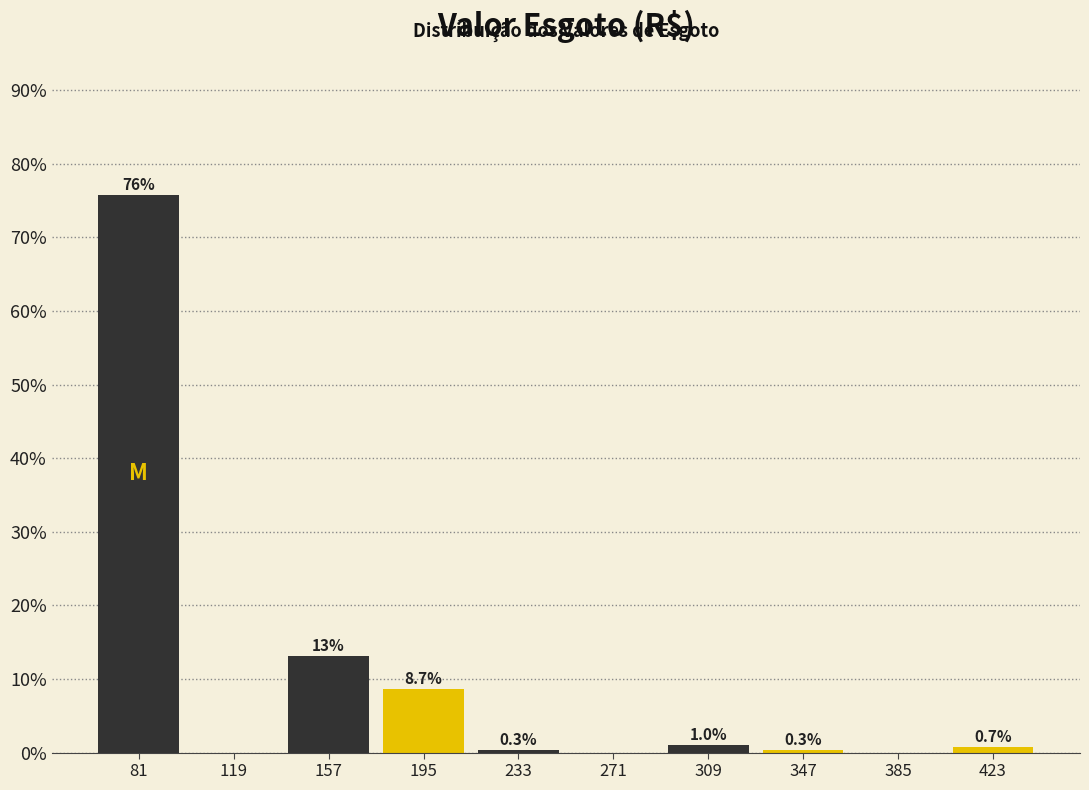

Which range on the x-axis has the tallest bar?

65 to 100